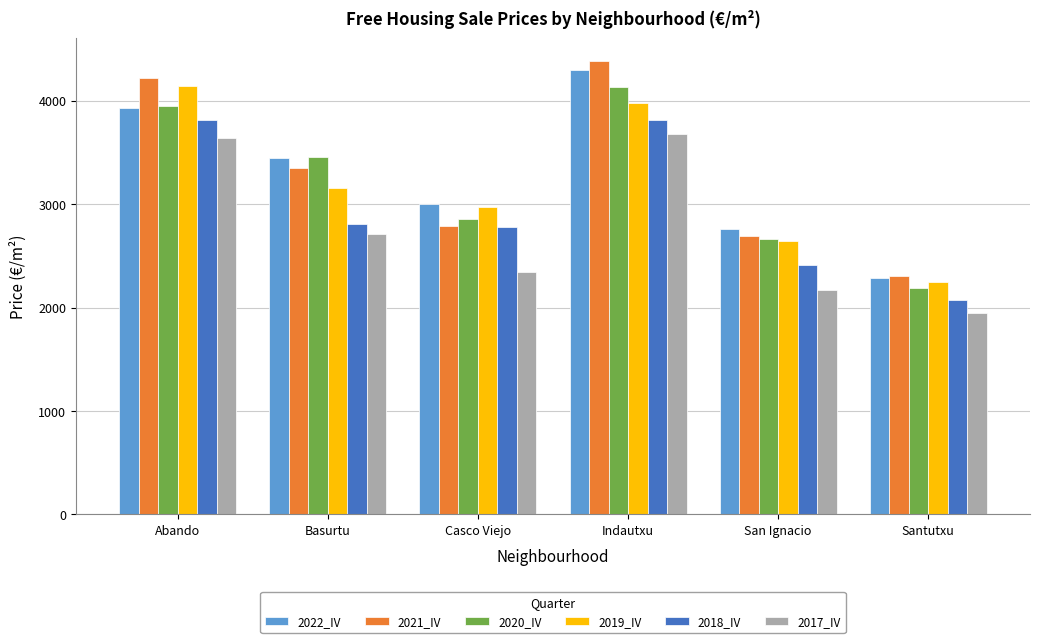

What is the label of the 3rd bar from the right?

Indautxu